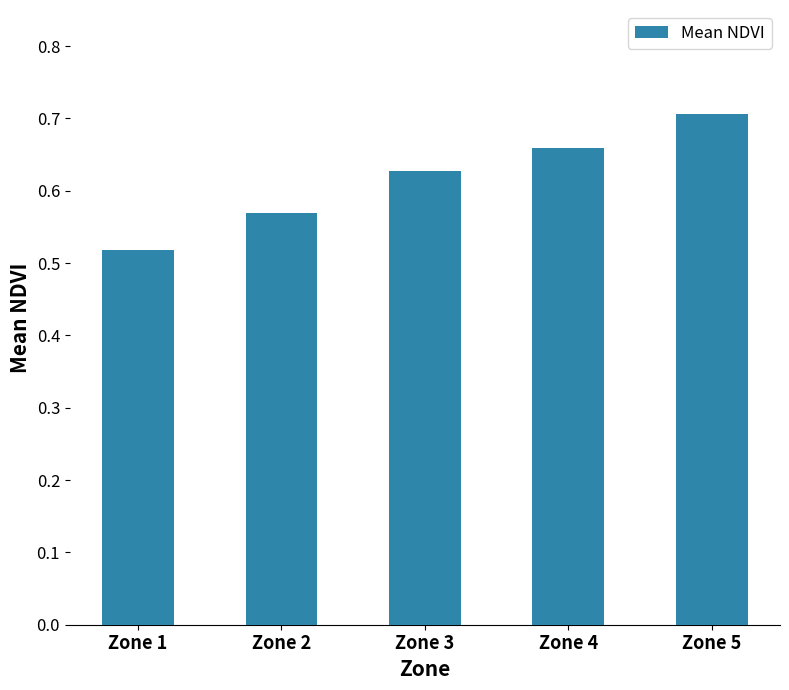

Is it true that the value at Zone 3 is 1.1?

False